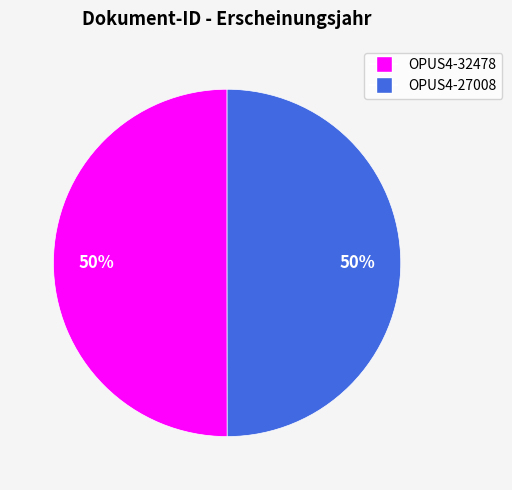

What percentage is the OPUS4-32478 slice, to the nearest percent?

50%